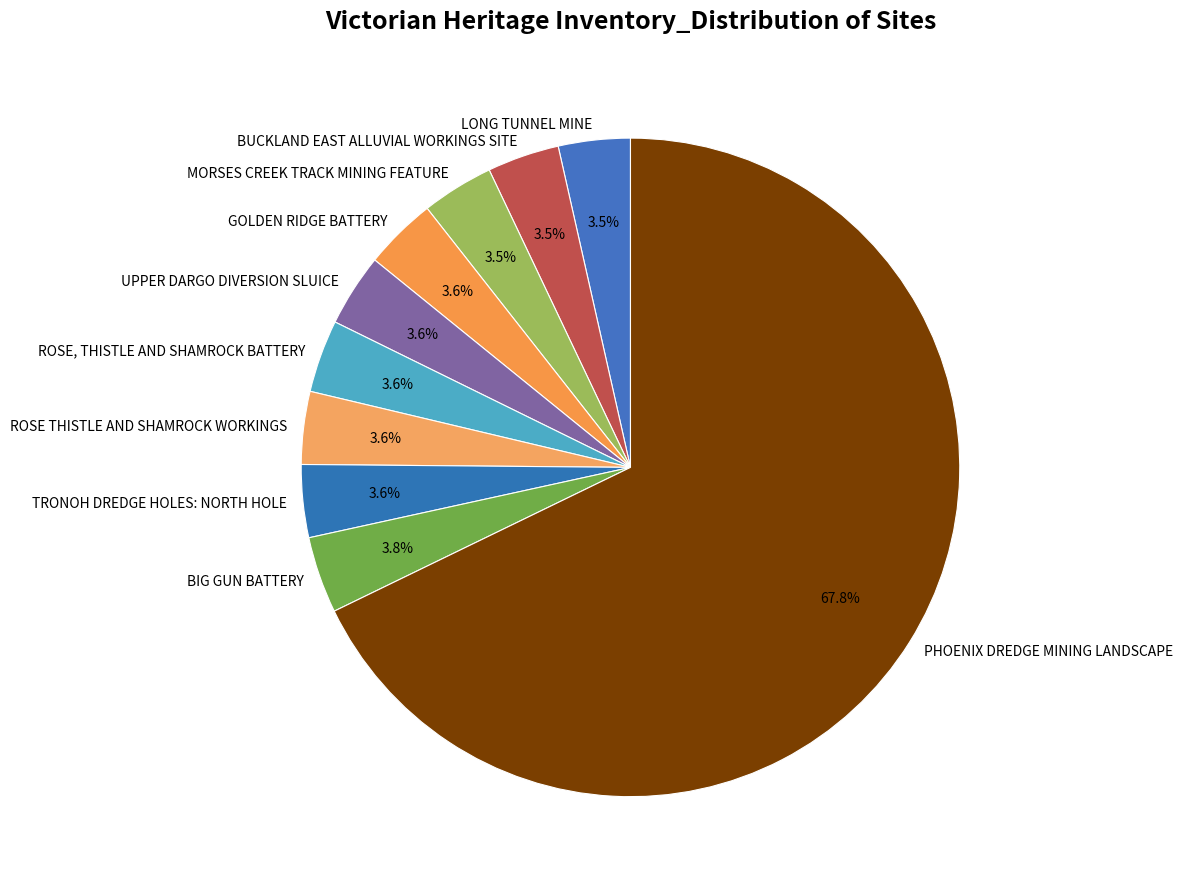

Does any single category account for the majority?

Yes